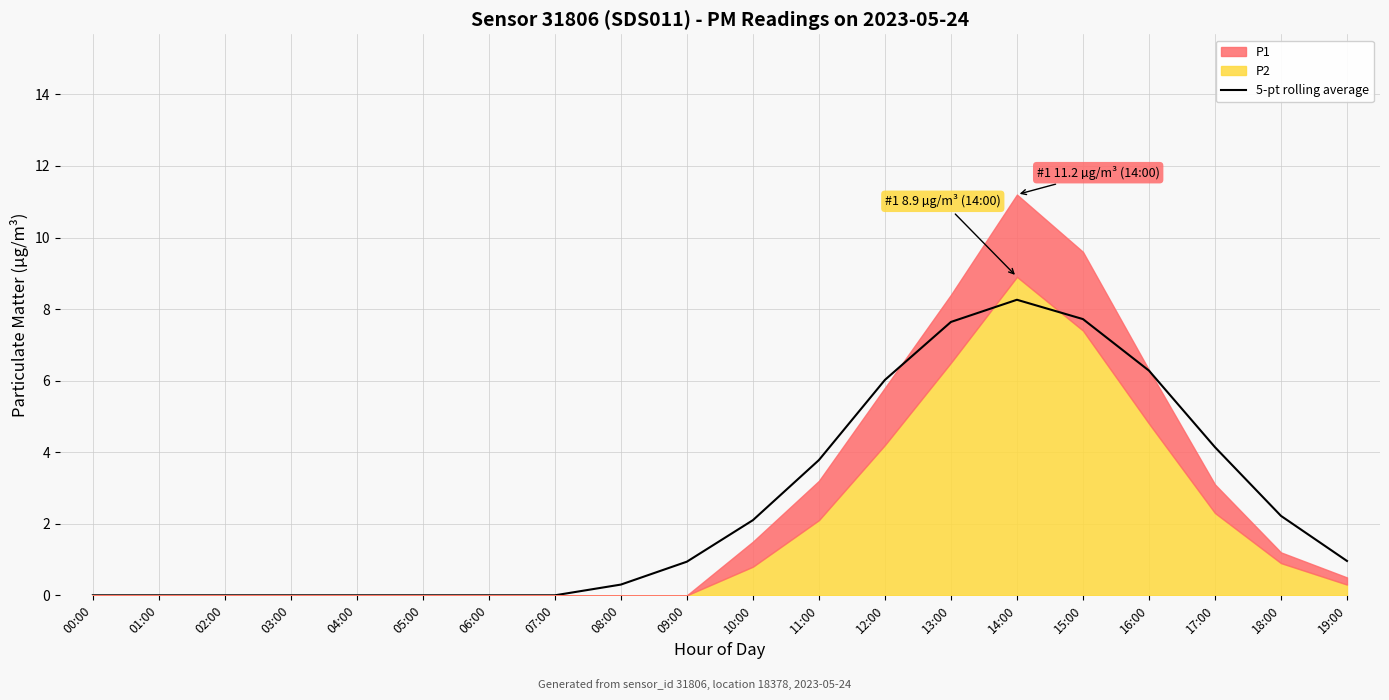

How many positive values are there?

12